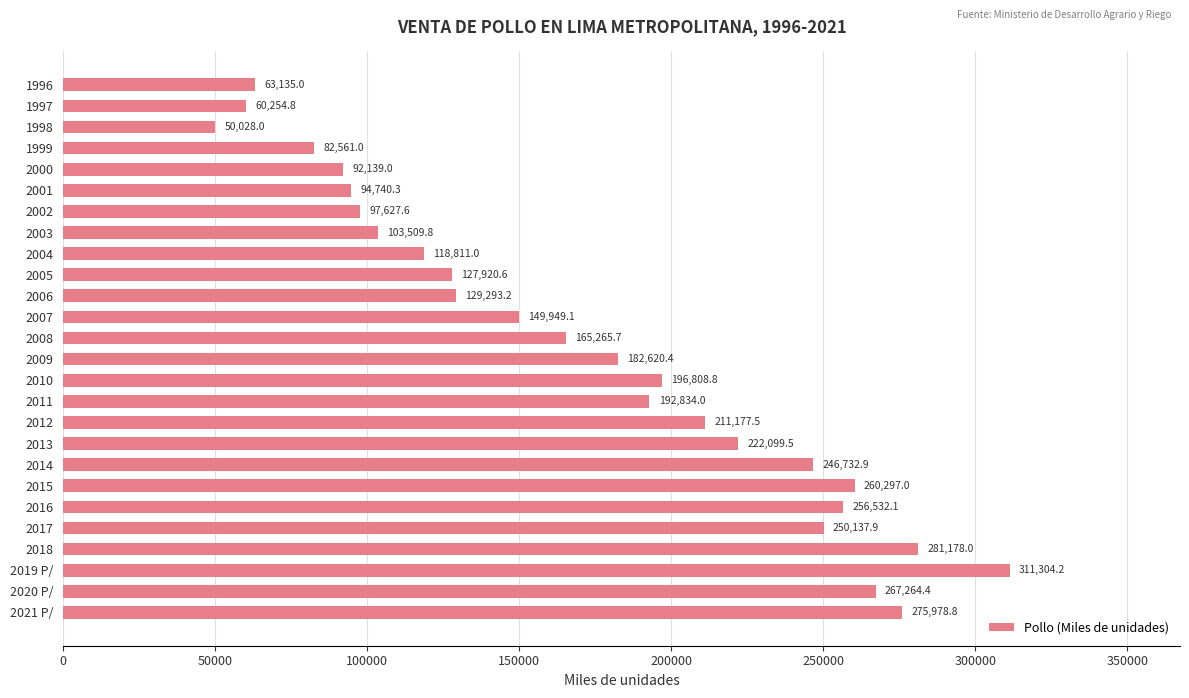

The value at 2003 is 103509.8. True or false?

True